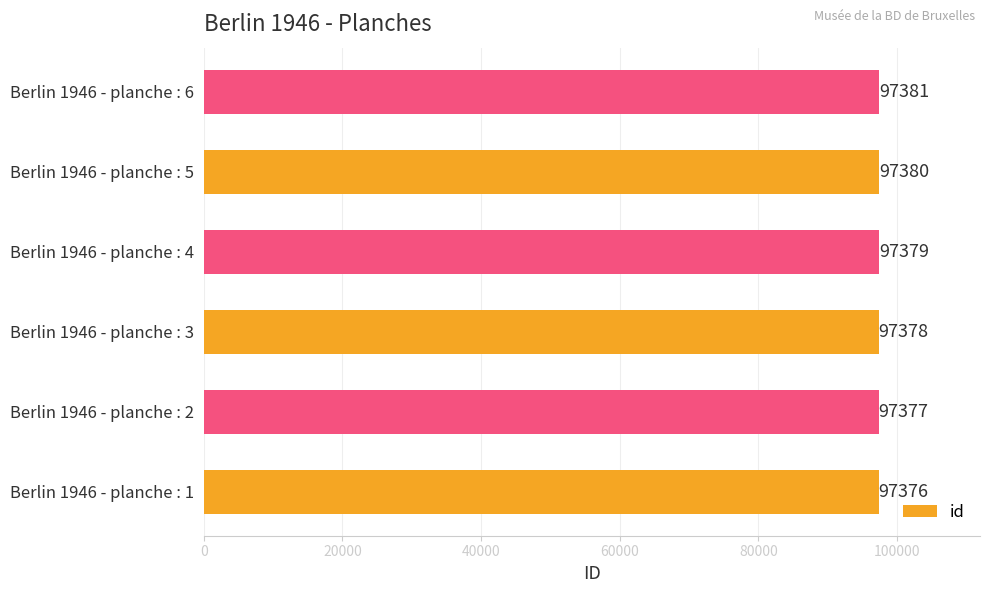

What is the sum of the values at Berlin 1946 - planche : 6 and Berlin 1946 - planche : 3?

194759